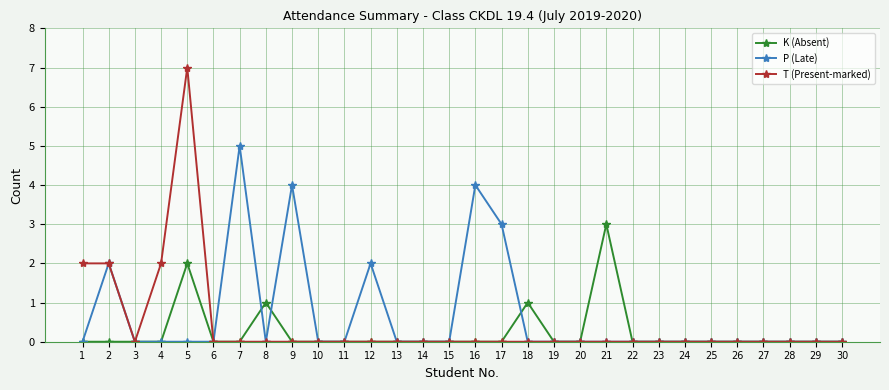

What is the highest value of the K (Absent) series?

3